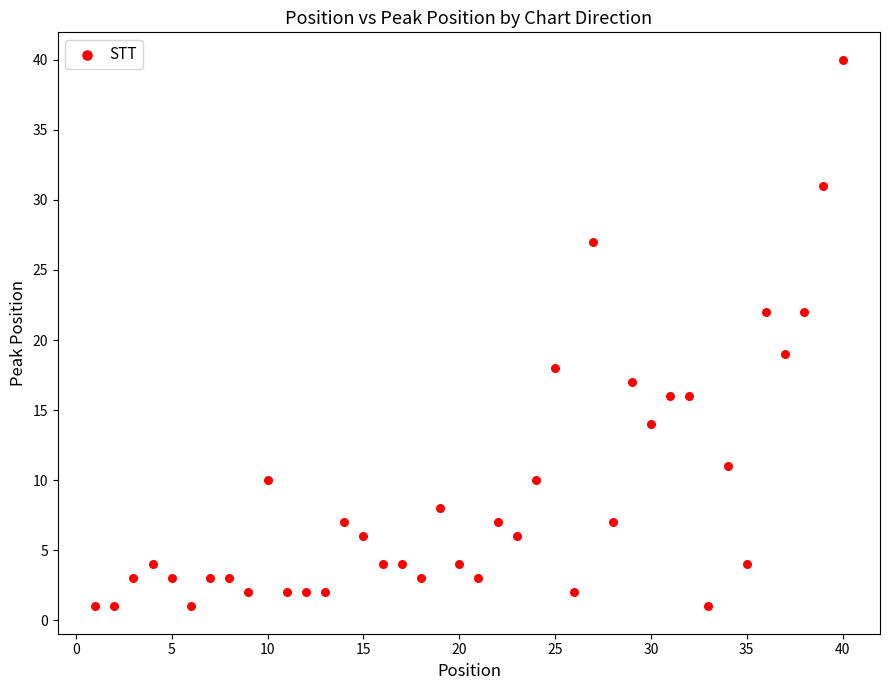

What Y value in the scatter plot is closest to 20?

19